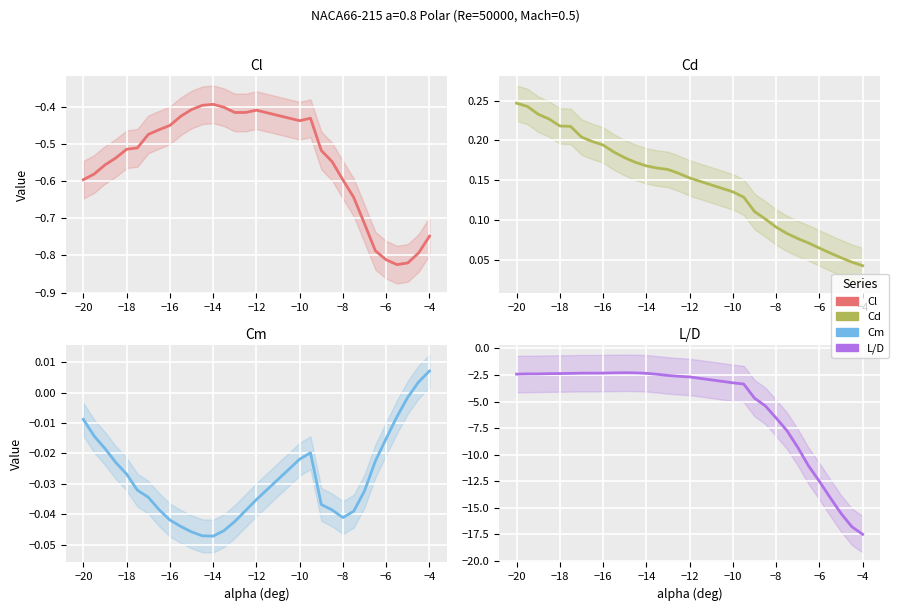

How many interior local peaks does the Cl series have?

3